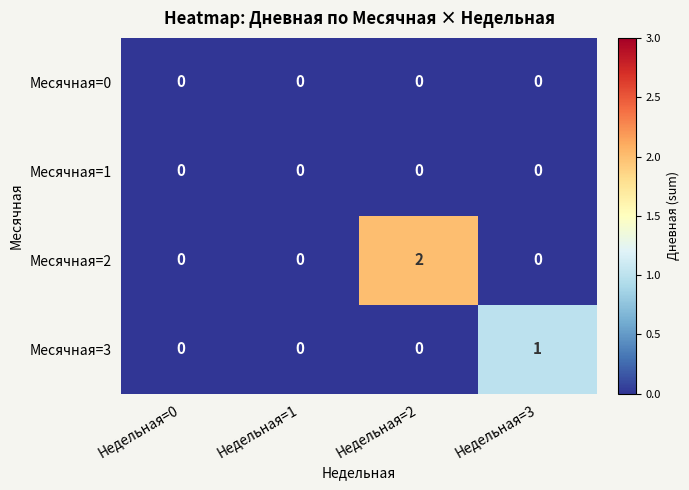

At which category is the sum across all series the highest?

Недельная=2